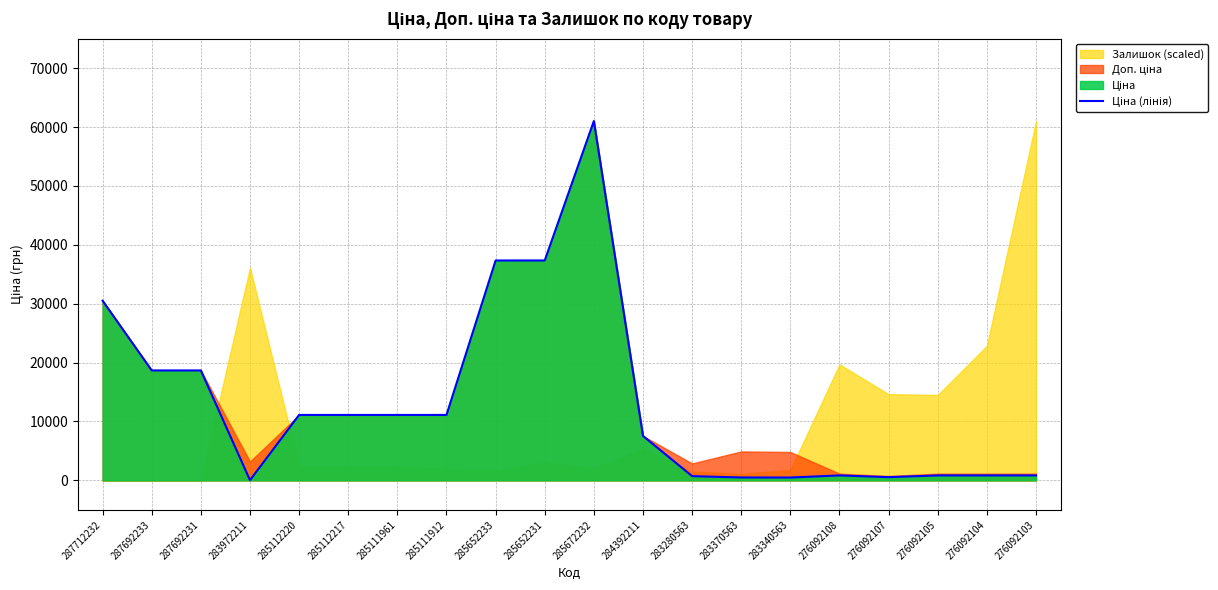

What is the sum of the values at 285112217 and 283972211?

11145.6